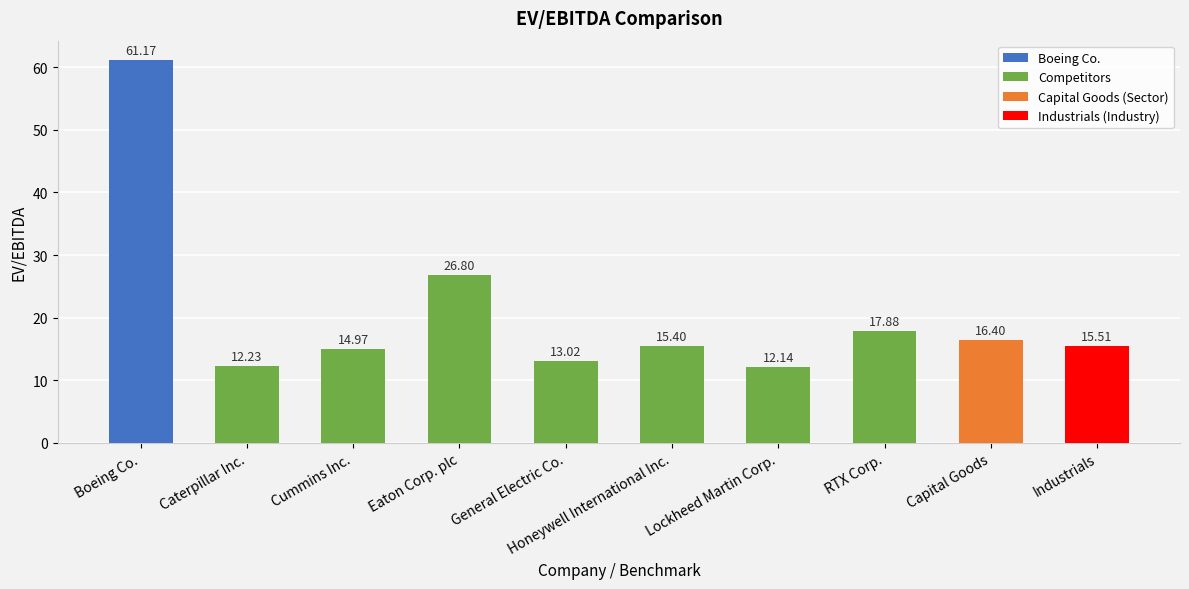

At which label does Competitors reach its minimum?

Lockheed Martin Corp.